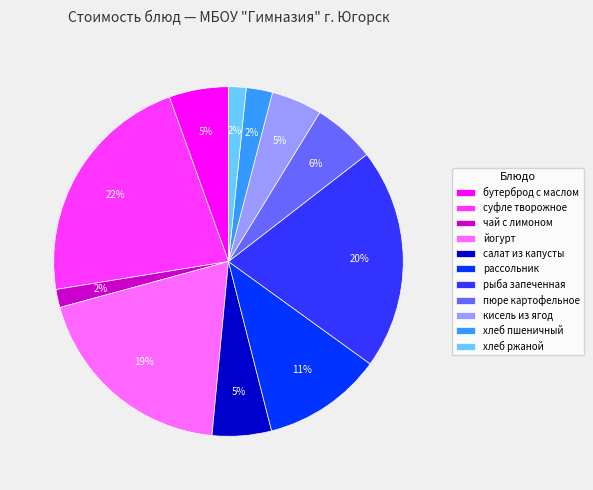

Does рыба запеченная represent more than half of the total?

No